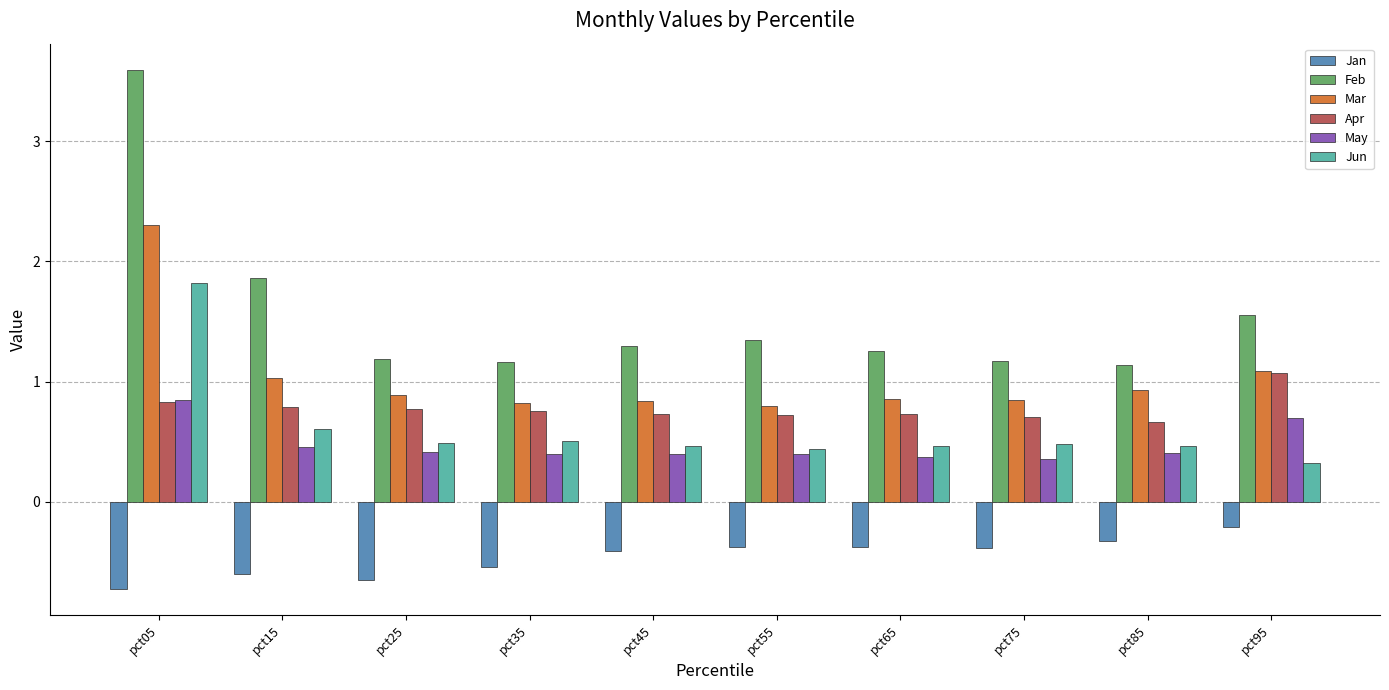

What is the approximate value of Jan at pct05?

-0.7